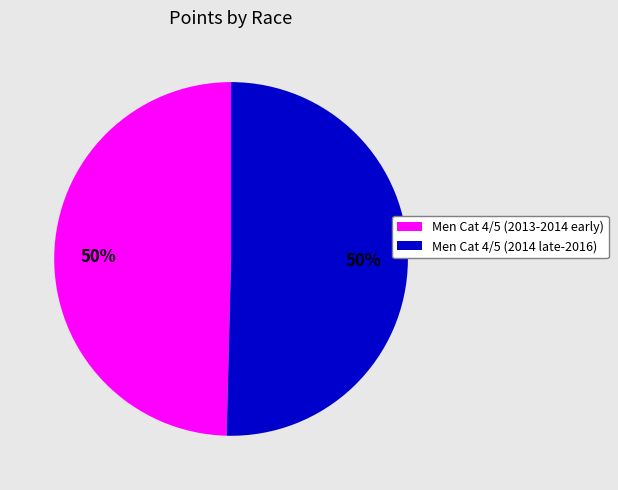

Is the sum of Men Cat 4/5 (2014 late-2016) and Men Cat 4/5 (2013-2014 early) greater than half?

Yes